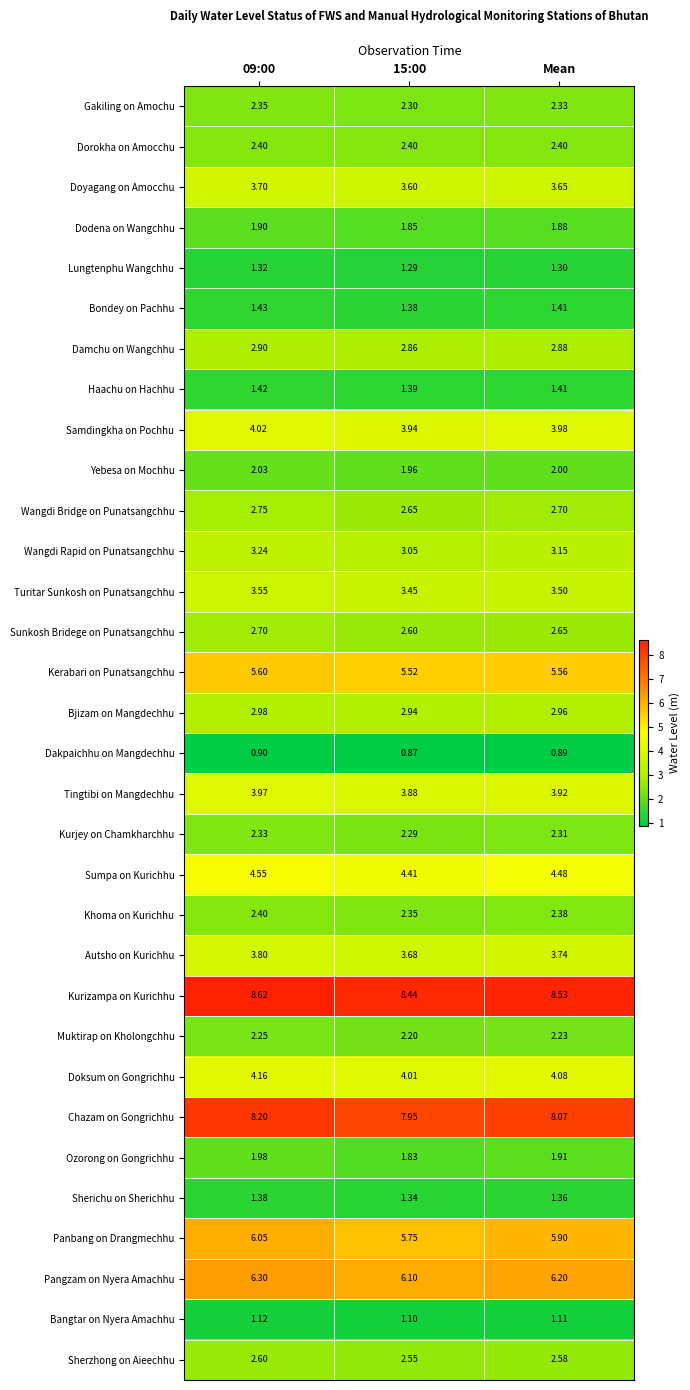

Which series has the largest total across all categories?

Kurizampa on Kurichhu